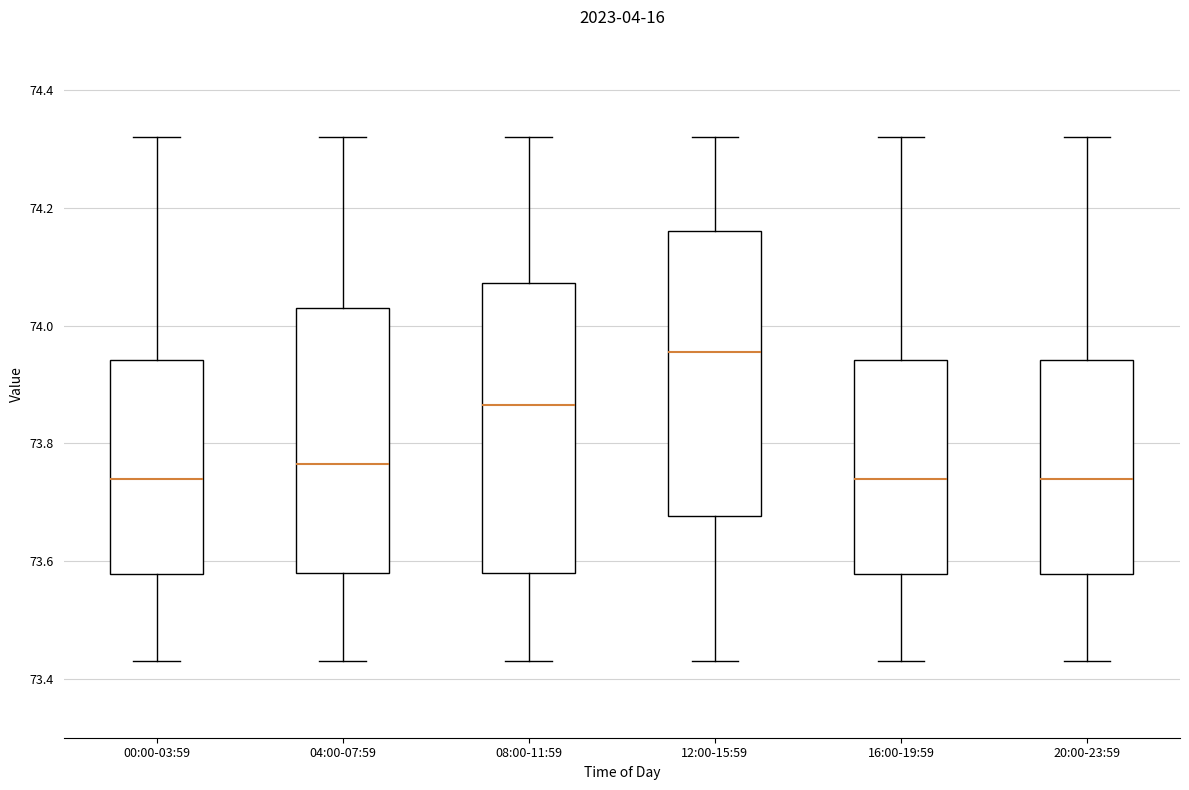

Reading left to right, transcribe this box plot: for each box, give where its median line is, the range the box spans, and where its two whiskers end, as read against the y-axis. The values are not printed on the chart, so give them approximately, as read against the axis.

00:00-03:59: median 73.74, box 73.58 to 73.94, whiskers 73.44 to 74.32
04:00-07:59: median 73.76, box 73.58 to 74.04, whiskers 73.44 to 74.32
08:00-11:59: median 73.86, box 73.58 to 74.08, whiskers 73.44 to 74.32
12:00-15:59: median 73.96, box 73.68 to 74.16, whiskers 73.44 to 74.32
16:00-19:59: median 73.74, box 73.58 to 73.94, whiskers 73.44 to 74.32
20:00-23:59: median 73.74, box 73.58 to 73.94, whiskers 73.44 to 74.32